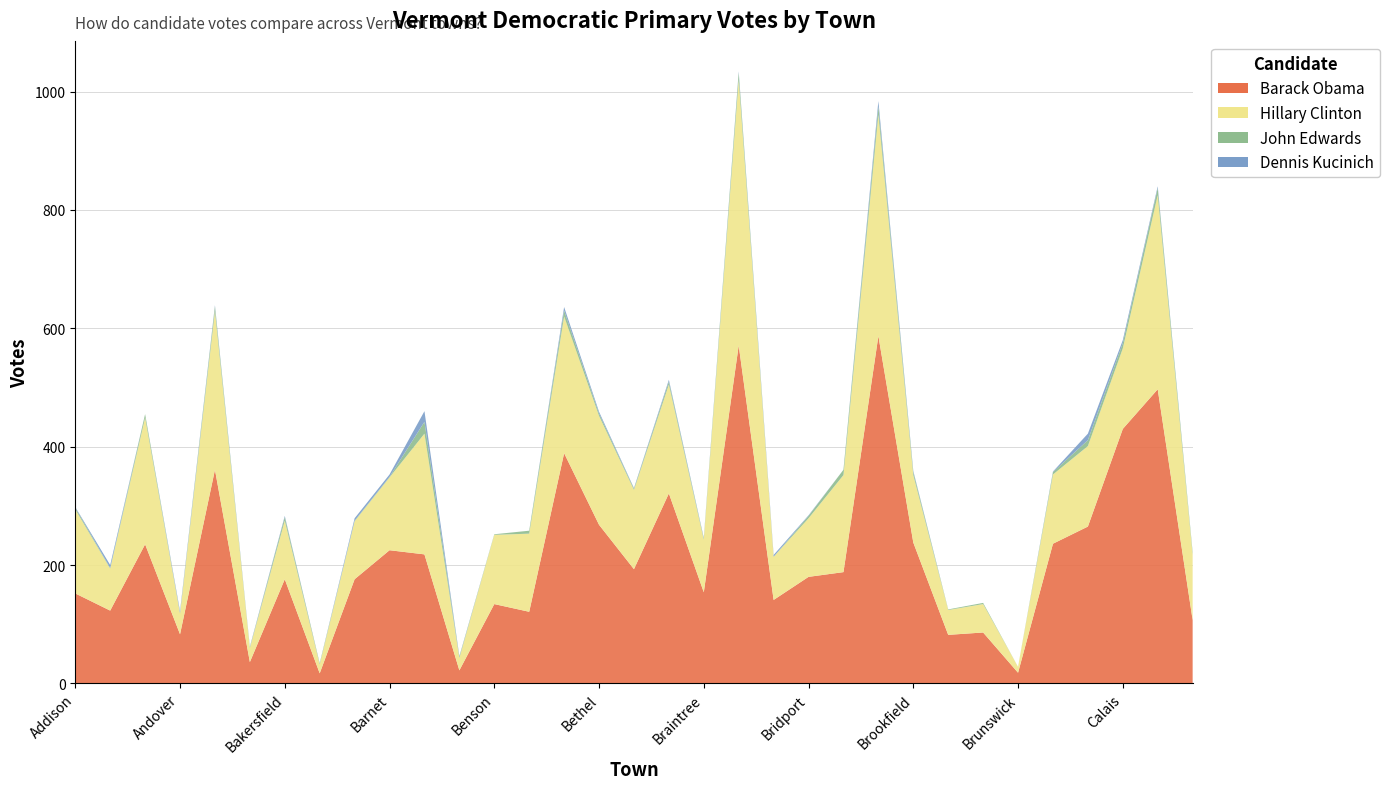

Reading left to right, what are all the values shown in this chart?

Barack Obama: Addison=152	Albany=123	Alburgh=235	Andover=83	Arlington=361	Athens=36	Bakersfield=176	Baltimore=17	Barnard=176	Barnet=225	Barton=218	Belvidere=22	Benson=134	Berkshire=121	Berlin=389	Bethel=268	Bolton=193	Bradford=321	Braintree=154	Brandon=571	Bridgewater=141	Bridport=180	Brighton=188	Bristol=587	Brookfield=238	Brookline=82	Brownington=86	Brunswick=18	Burke=236	Cabot=265	Calais=430	Cambridge=497	Canaan=107
Hillary Clinton: Addison=142	Albany=71	Alburgh=214	Andover=35	Arlington=268	Athens=24	Bakersfield=99	Baltimore=15	Barnard=98	Barnet=123	Barton=204	Belvidere=21	Benson=117	Berkshire=132	Berlin=231	Bethel=184	Bolton=134	Bradford=184	Braintree=89	Brandon=449	Bridgewater=73	Bridport=99	Brighton=164	Bristol=374	Brookfield=114	Brookline=42	Brownington=48	Brunswick=10	Burke=117	Cabot=136	Calais=136	Cambridge=328	Canaan=111
John Edwards: Addison=3	Albany=1	Alburgh=6	Andover=1	Arlington=8	Athens=1	Bakersfield=6	Baltimore=2	Barnard=1	Barnet=1	Barton=20	Belvidere=2	Benson=1	Berkshire=5	Berlin=10	Bethel=4	Bolton=2	Bradford=5	Braintree=2	Brandon=12	Bridgewater=0	Bridport=4	Brighton=9	Bristol=14	Brookfield=5	Brookline=1	Brownington=2	Brunswick=0	Burke=4	Cabot=10	Calais=9	Cambridge=12	Canaan=4
Dennis Kucinich: Addison=1	Albany=5	Alburgh=0	Andover=3	Arlington=2	Athens=1	Bakersfield=2	Baltimore=0	Barnard=4	Barnet=4	Barton=18	Belvidere=1	Benson=0	Berkshire=0	Berlin=6	Bethel=3	Bolton=1	Bradford=3	Braintree=1	Brandon=2	Bridgewater=3	Bridport=1	Brighton=0	Bristol=9	Brookfield=2	Brookline=0	Brownington=0	Brunswick=0	Burke=1	Cabot=11	Calais=5	Cambridge=3	Canaan=0